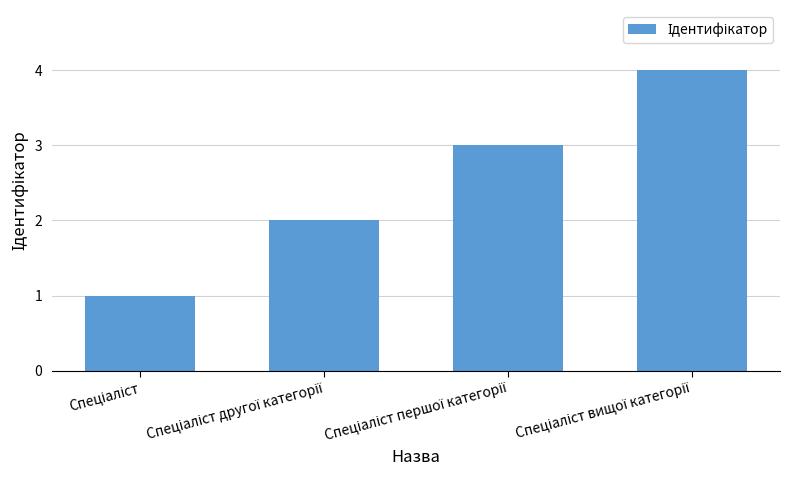

What is the sum of all values?

10